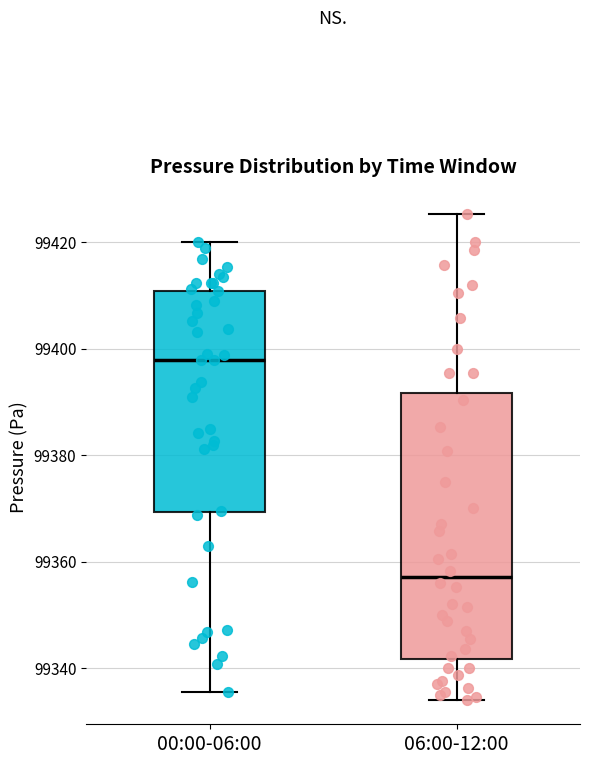

Reading left to right, transcribe this box plot: for each box, give where its median line is, the range the box spans, and where its two whiskers end, as read against the y-axis. The values are not printed on the chart, so give them approximately, as read against the axis.

00:00-06:00: median 99398, box 99370 to 99410, whiskers 99336 to 99420
06:00-12:00: median 99358, box 99342 to 99392, whiskers 99334 to 99426